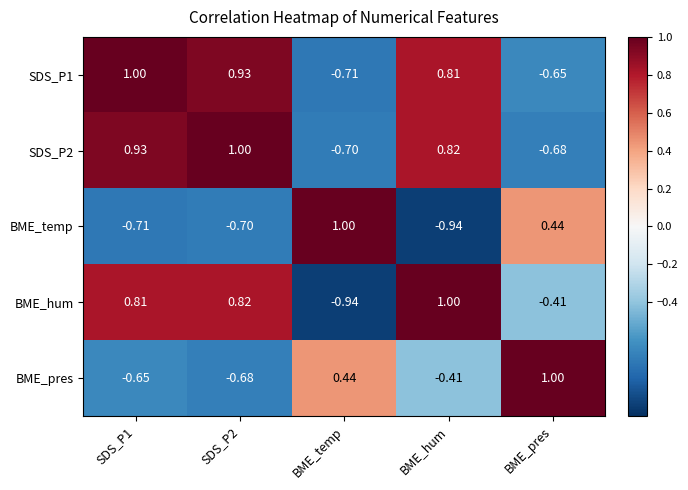

What is the spread (max minus min) of values at BME_temp?

1.9